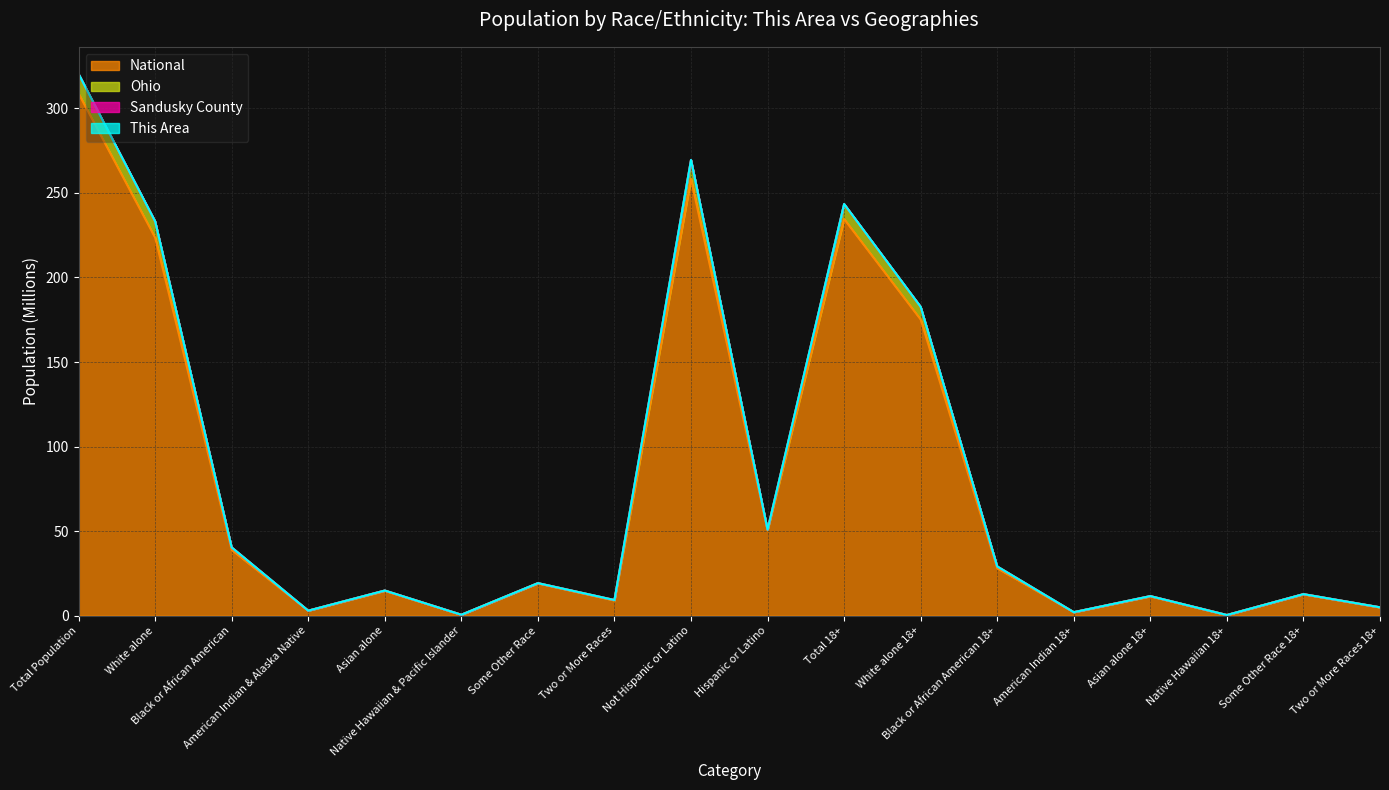

What is the label of the 12th point from the right?

Some Other Race